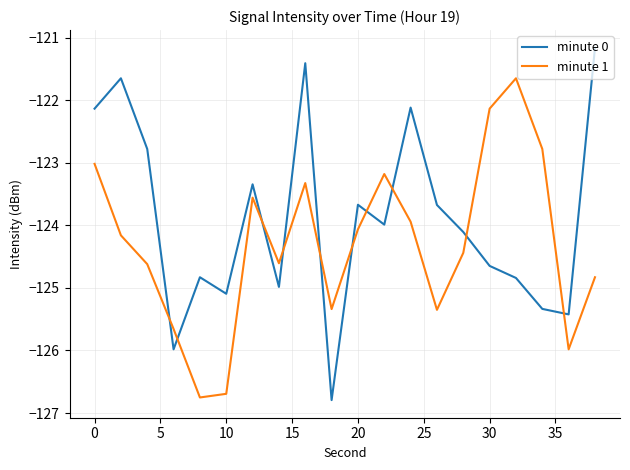

Which series has the widest spread of values?

minute 0